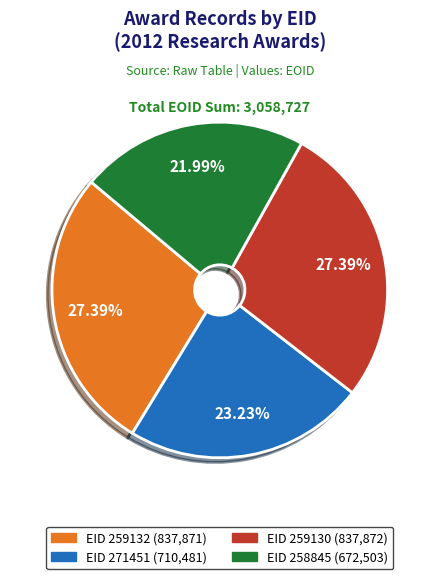

Is there any slice that represents more than half of the pie?

No